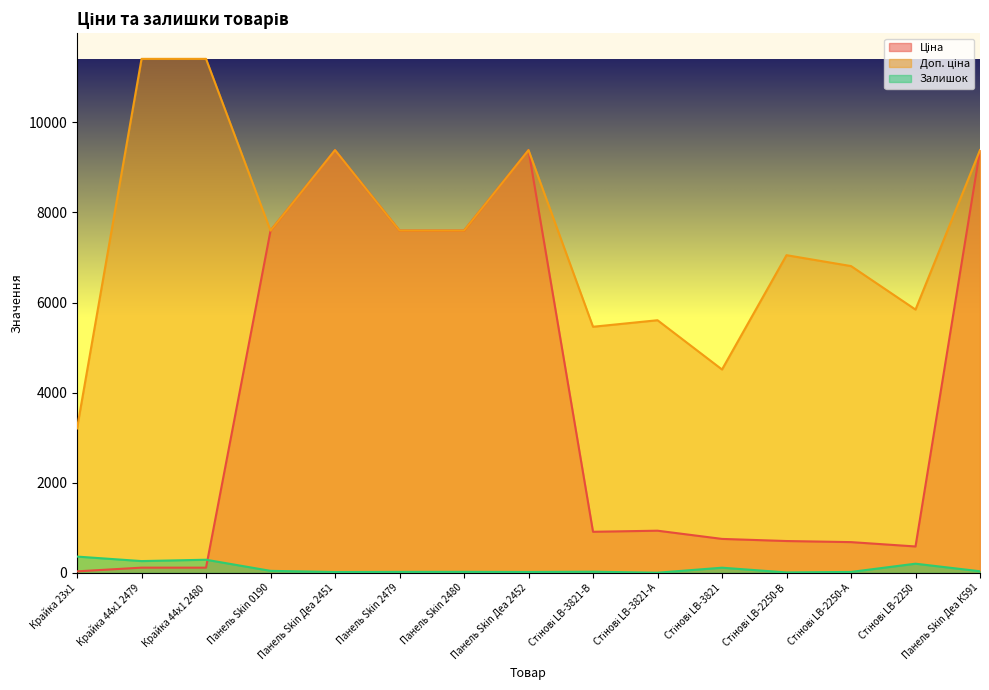

Which series has the largest total across all categories?

Доп. ціна